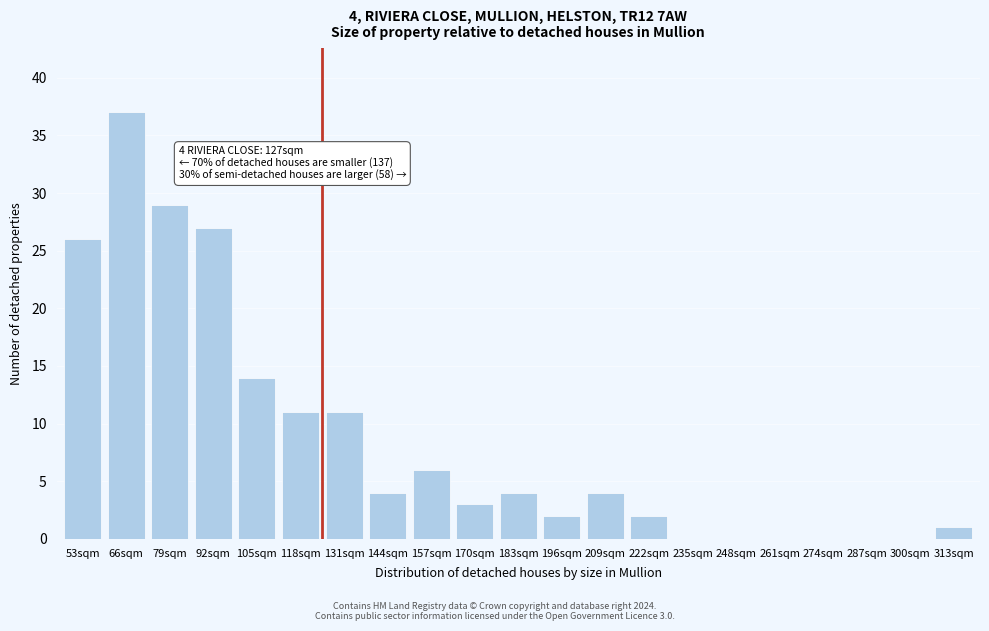

Reading left to right, list all the values displayed in this chart.

53sqm=26	66sqm=37	79sqm=29	92sqm=27	105sqm=14	118sqm=11	131sqm=11	144sqm=4	157sqm=6	170sqm=3	183sqm=4	196sqm=2	209sqm=4	222sqm=2	235sqm=0	248sqm=0	261sqm=0	274sqm=0	287sqm=0	300sqm=0	313sqm=1